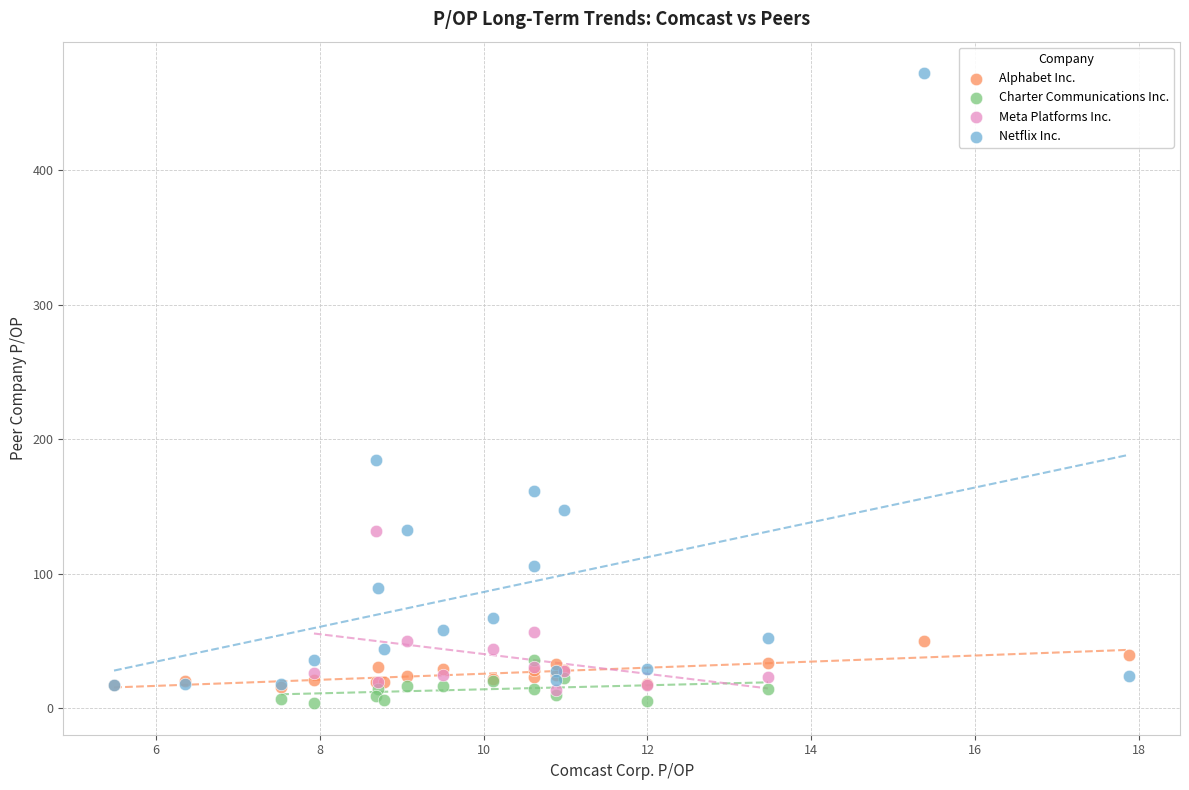

Which series reaches the maximum Y coordinate?

Netflix Inc.